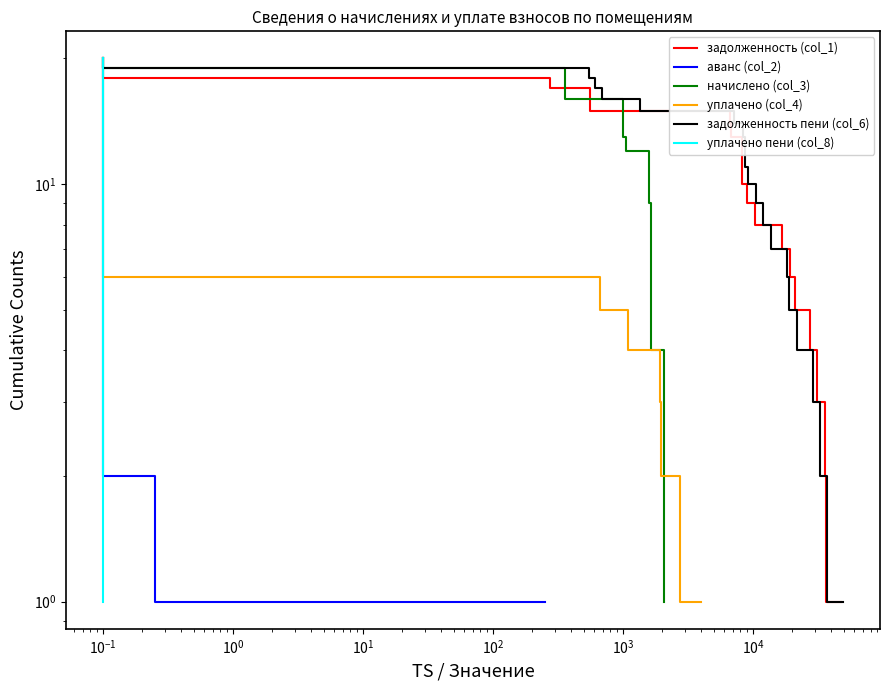

What is the average value of the начислено (col_3) series?

10